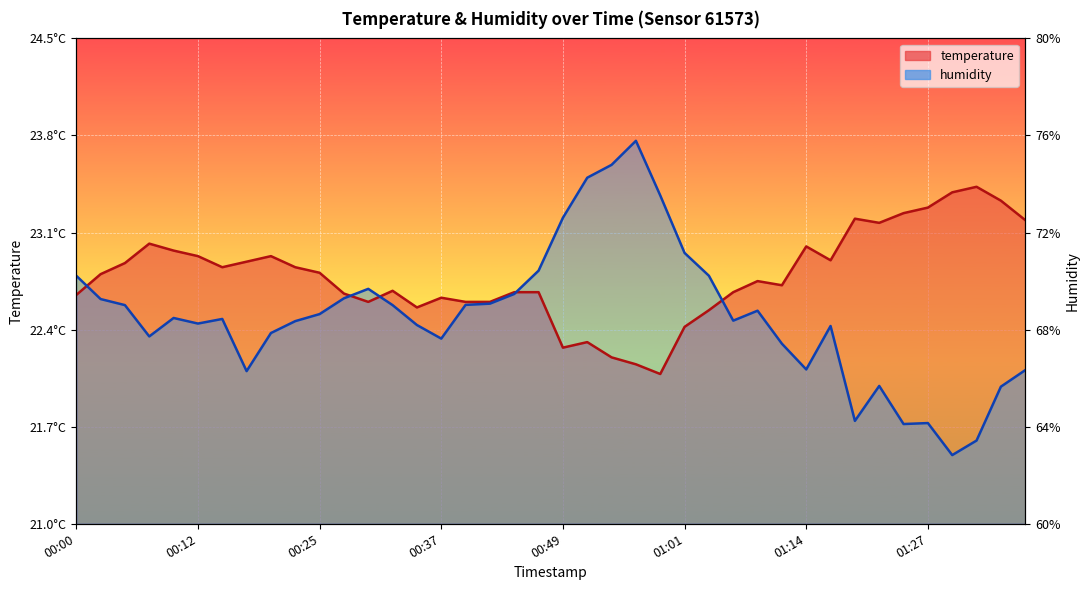

What are all the series names shown in the legend?

temperature, humidity